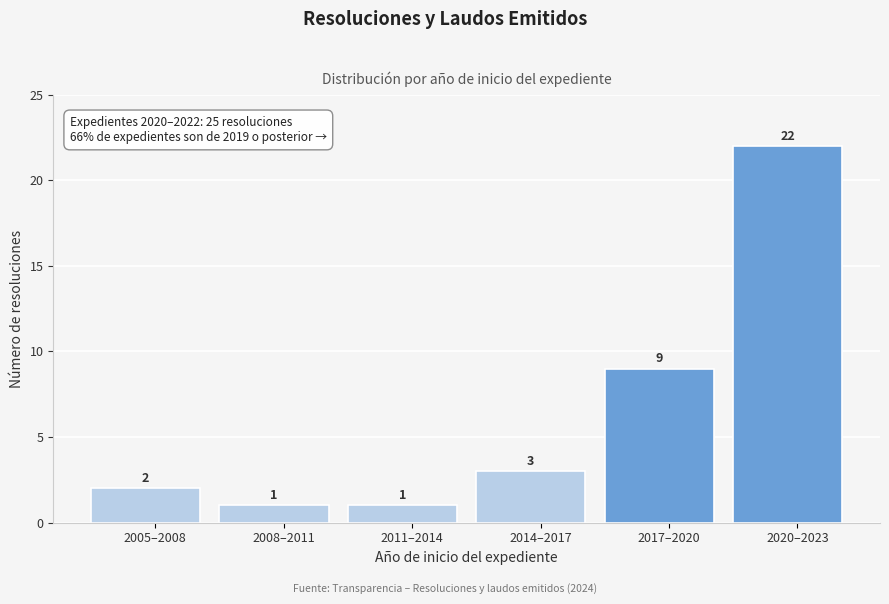

Reading left to right, what are all the values shown in this chart?

2005–2008=2	2008–2011=1	2011–2014=1	2014–2017=3	2017–2020=9	2020–2023=22